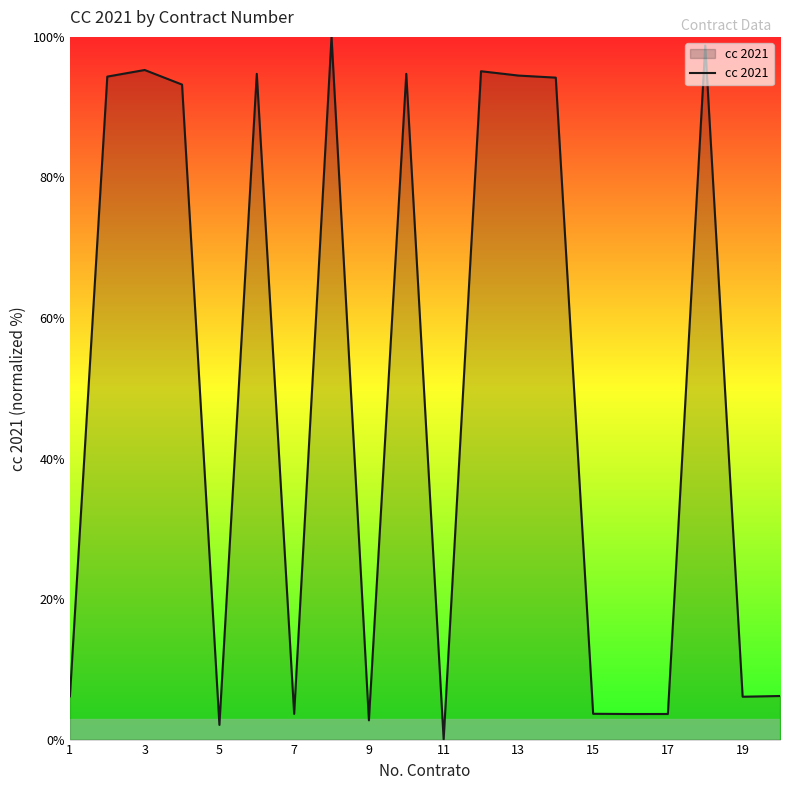

How many lines are shown in the chart?

1